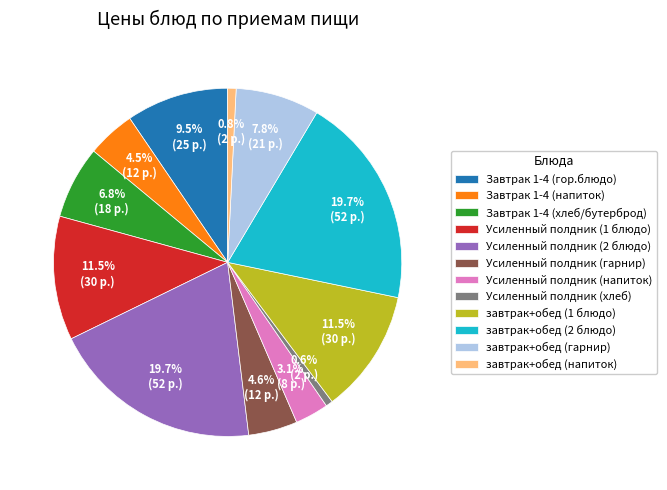

To the nearest percent, what is the difference between the largest and smallest slice percentages?

19%